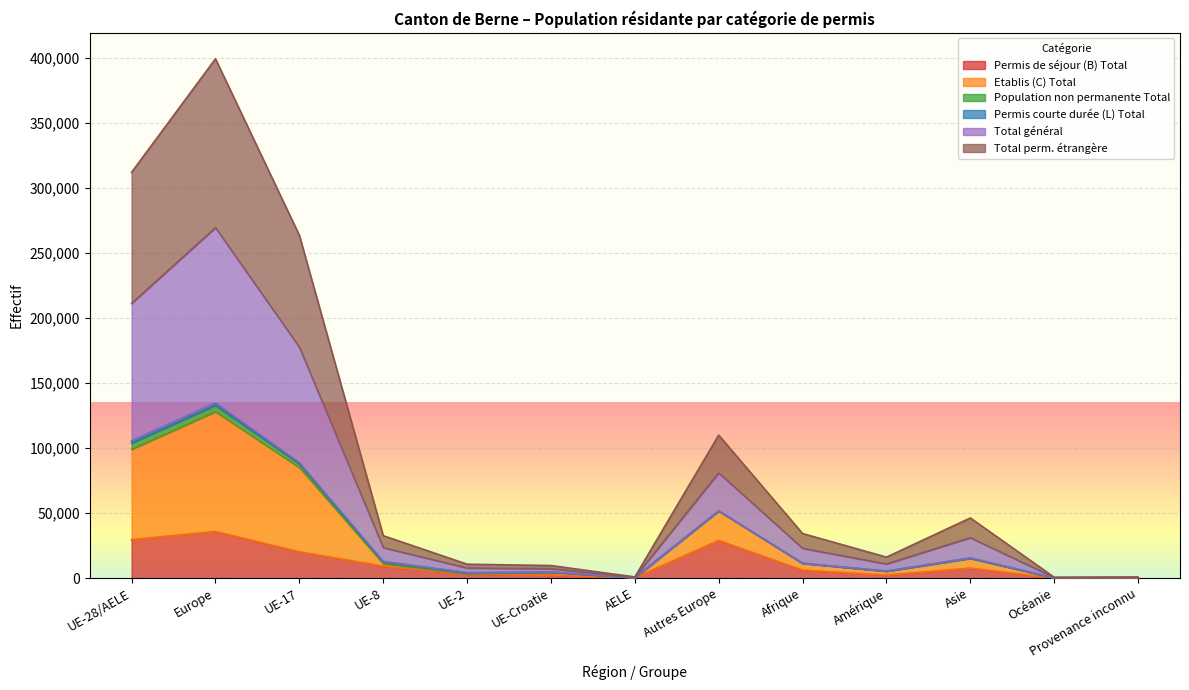

What is the maximum value for Permis de séjour (B) Total?

35881